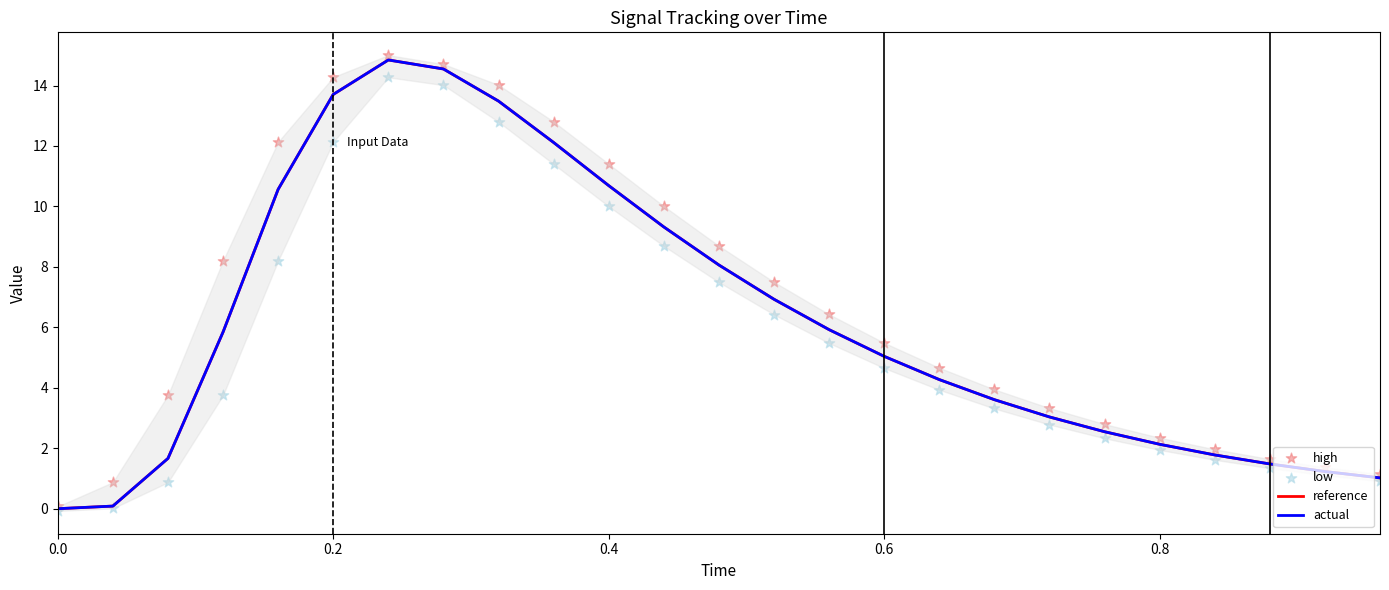

Which series reaches the minimum Y coordinate?

low